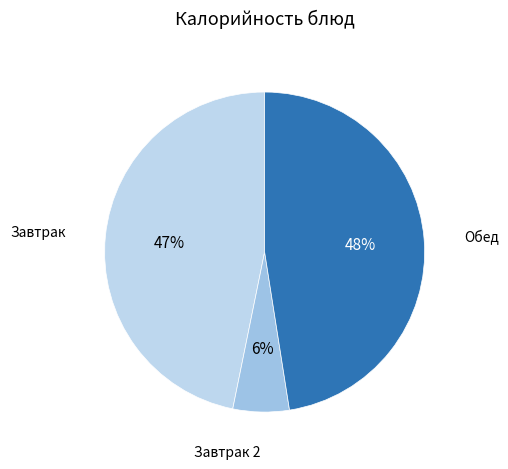

How many segments does this pie chart have?

3